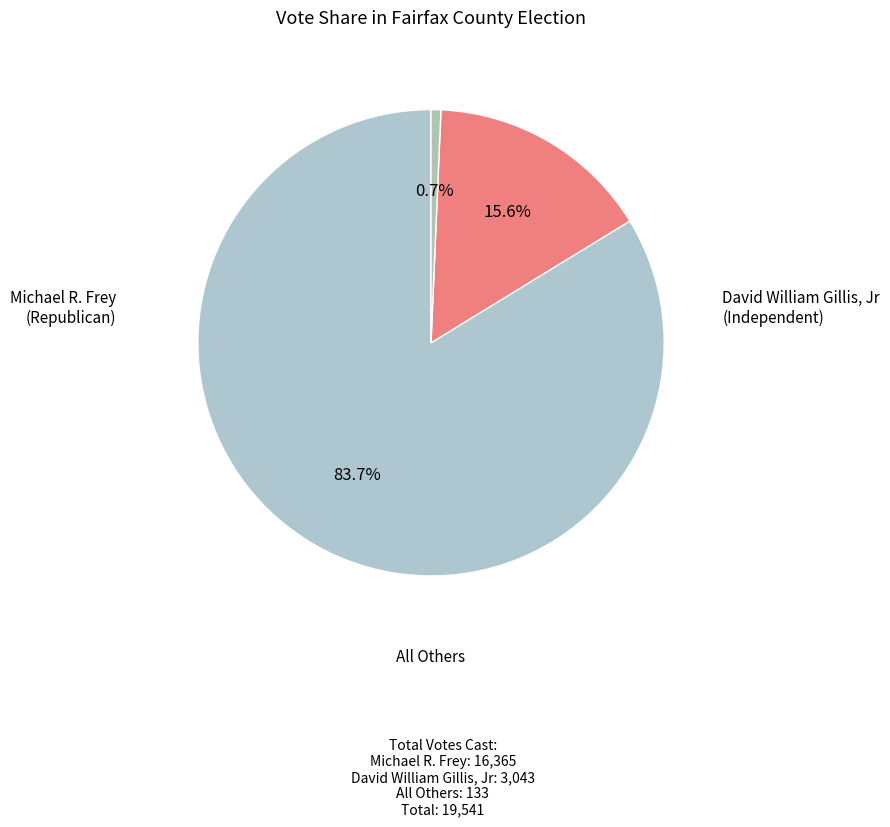

How many segments does this pie chart have?

3